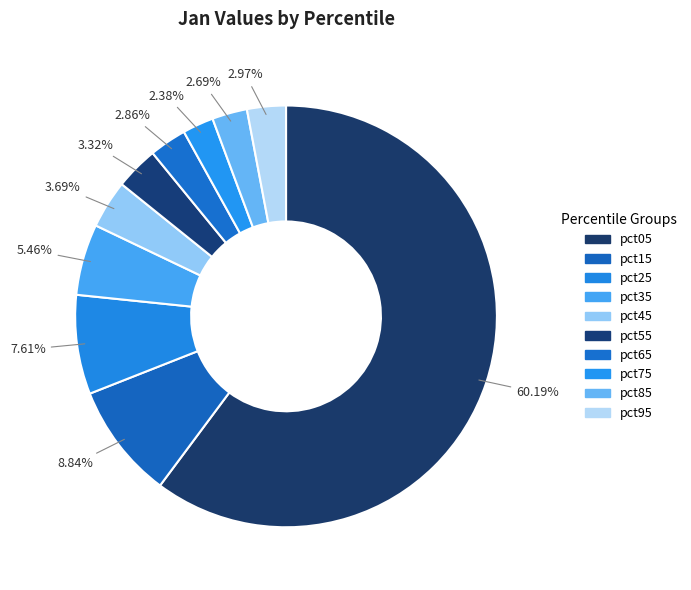

How many segments does this pie chart have?

10